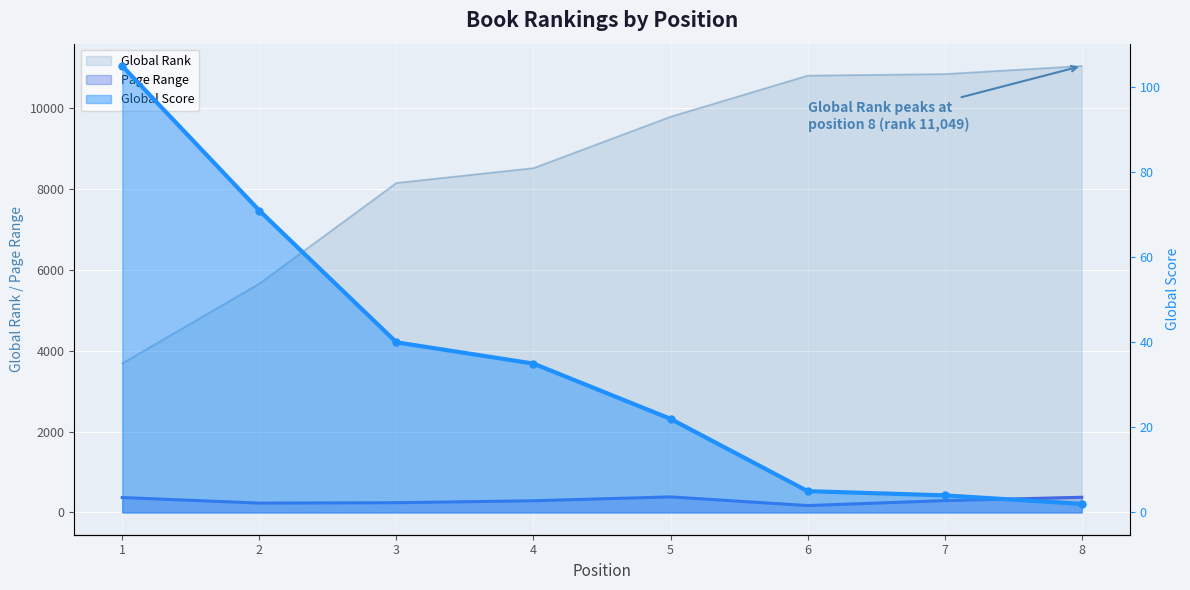

The chart shows a value of 1 at 7. True or false?

False